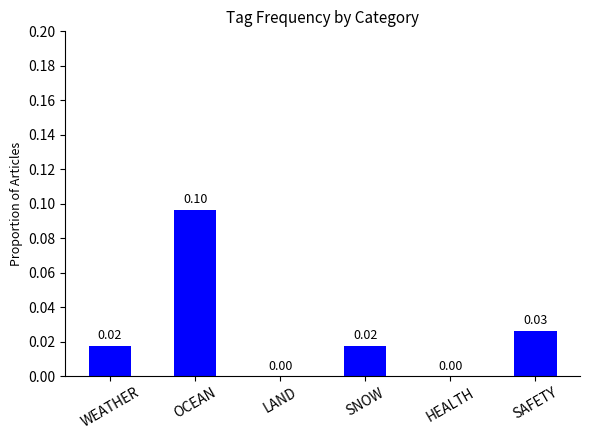

At which category does the chart reach its peak across all series?

OCEAN